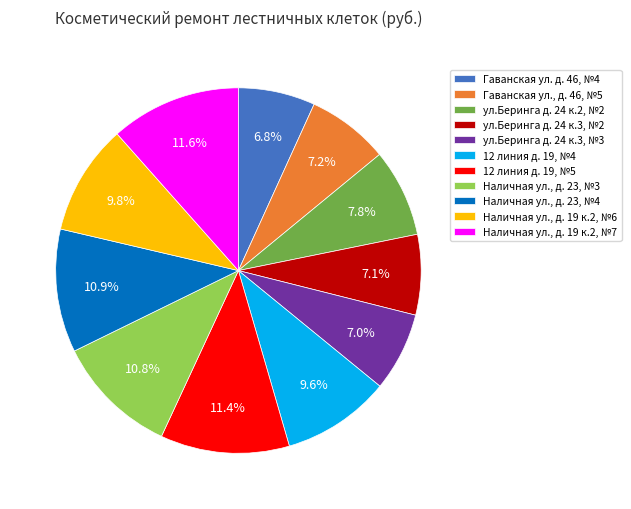

Rank the categories by value from highest to lowest.

Наличная ул., д. 19 к.2, №7, 12 линия д. 19, №5, Наличная ул., д. 23, №4, Наличная ул., д. 23, №3, Наличная ул., д. 19 к.2, №6, 12 линия д. 19, №4, ул.Беринга д. 24 к.2, №2, Гаванская ул., д. 46, №5, ул.Беринга д. 24 к.3, №2, ул.Беринга д. 24 к.3, №3, Гаванская ул. д. 46, №4